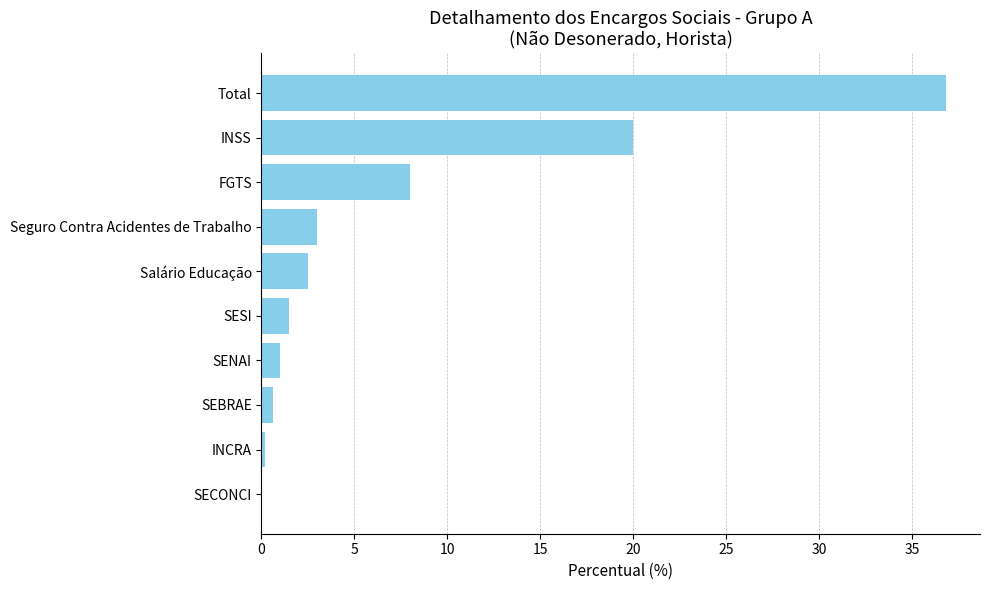

At which category does the chart reach its peak across all series?

Total